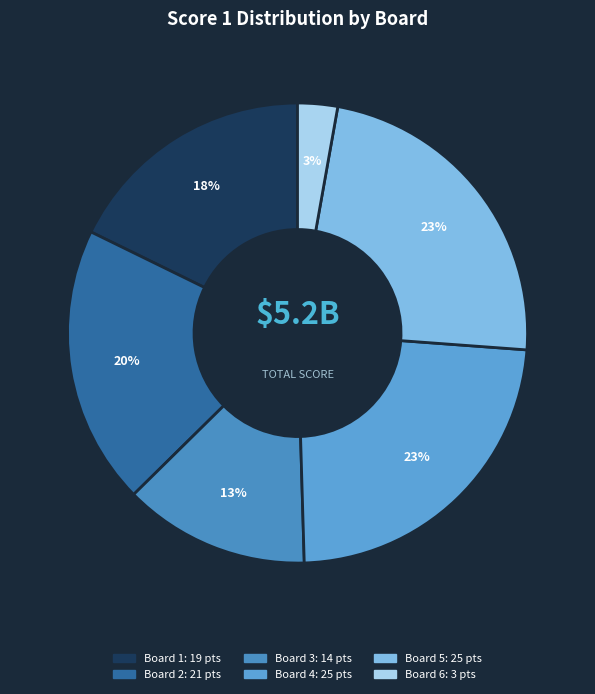

Count the number of slices in the pie.

6